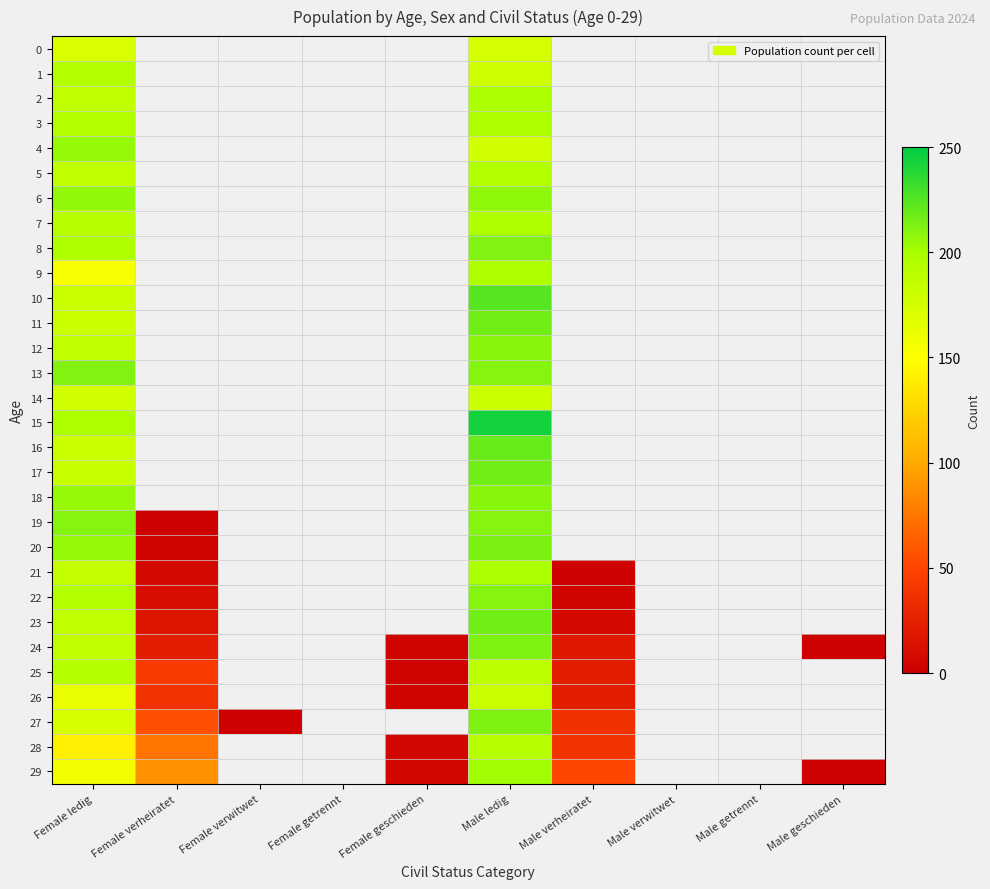

What is the highest value of the 8 series?

211.0